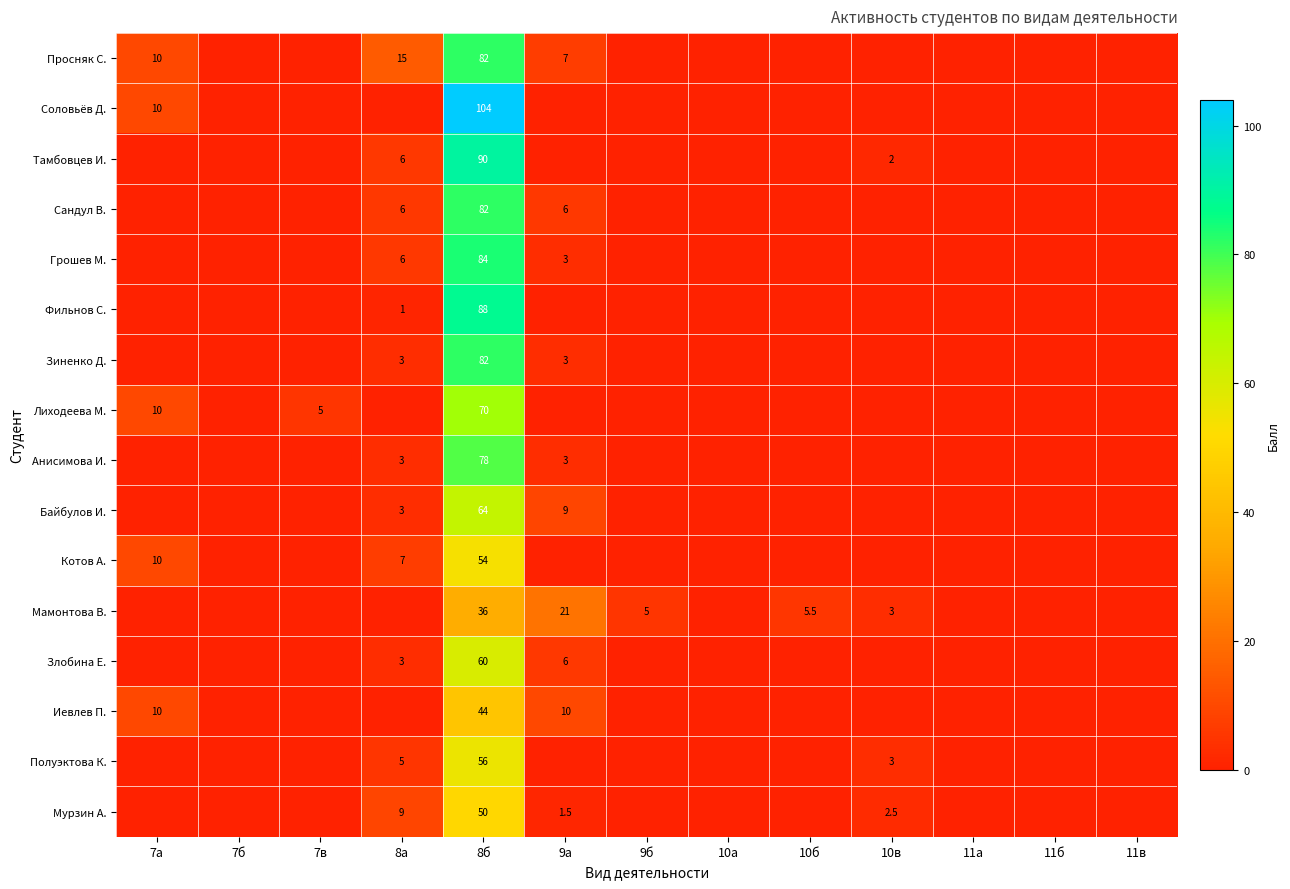

Count the number of data series in this chart.

16